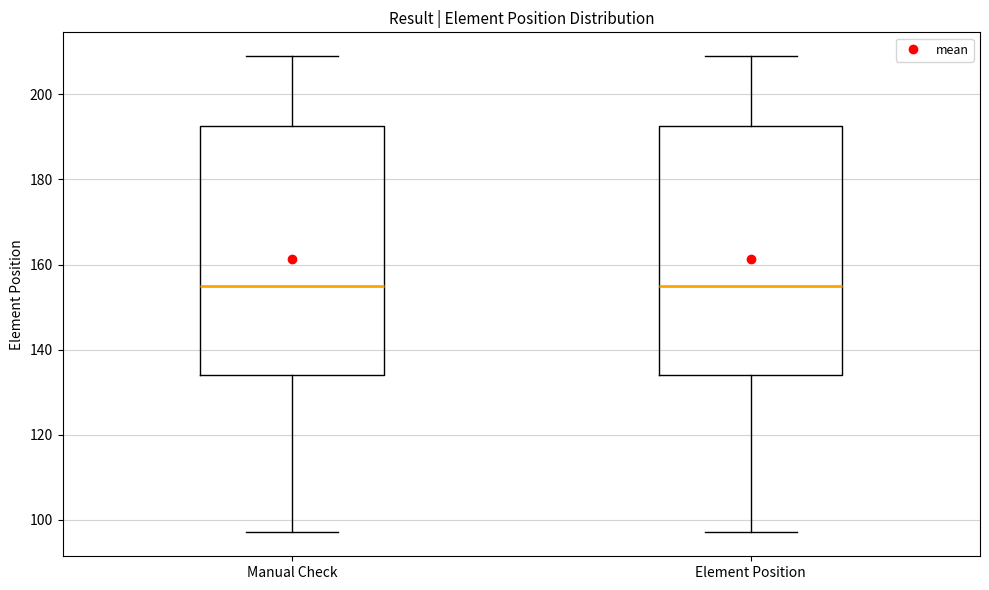

Reading left to right, read every box against the y-axis: the position of its median line, the range the box covers, and the ends of its whiskers. The values are not printed on the chart, so give them approximately, as read against the axis.

Manual Check: median 156, box 134 to 192, whiskers 98 to 210
Element Position: median 156, box 134 to 192, whiskers 98 to 210